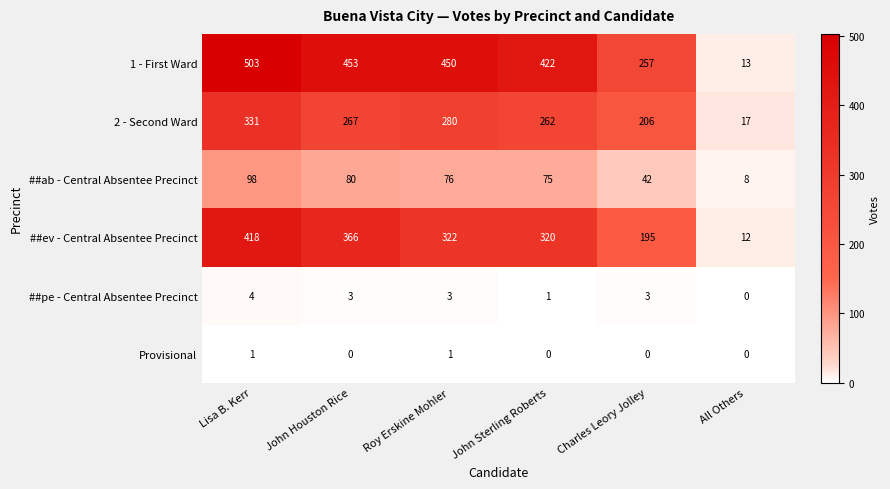

How many ##pe - Central Absentee Precinct values are between 1 and 3?

4